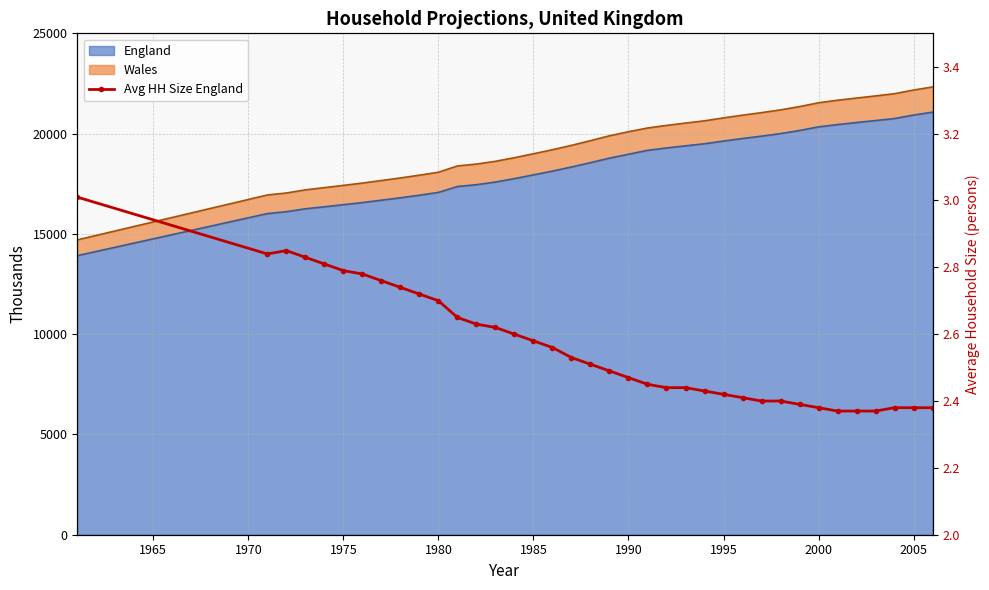

Does the chart have visible grid lines?

Yes